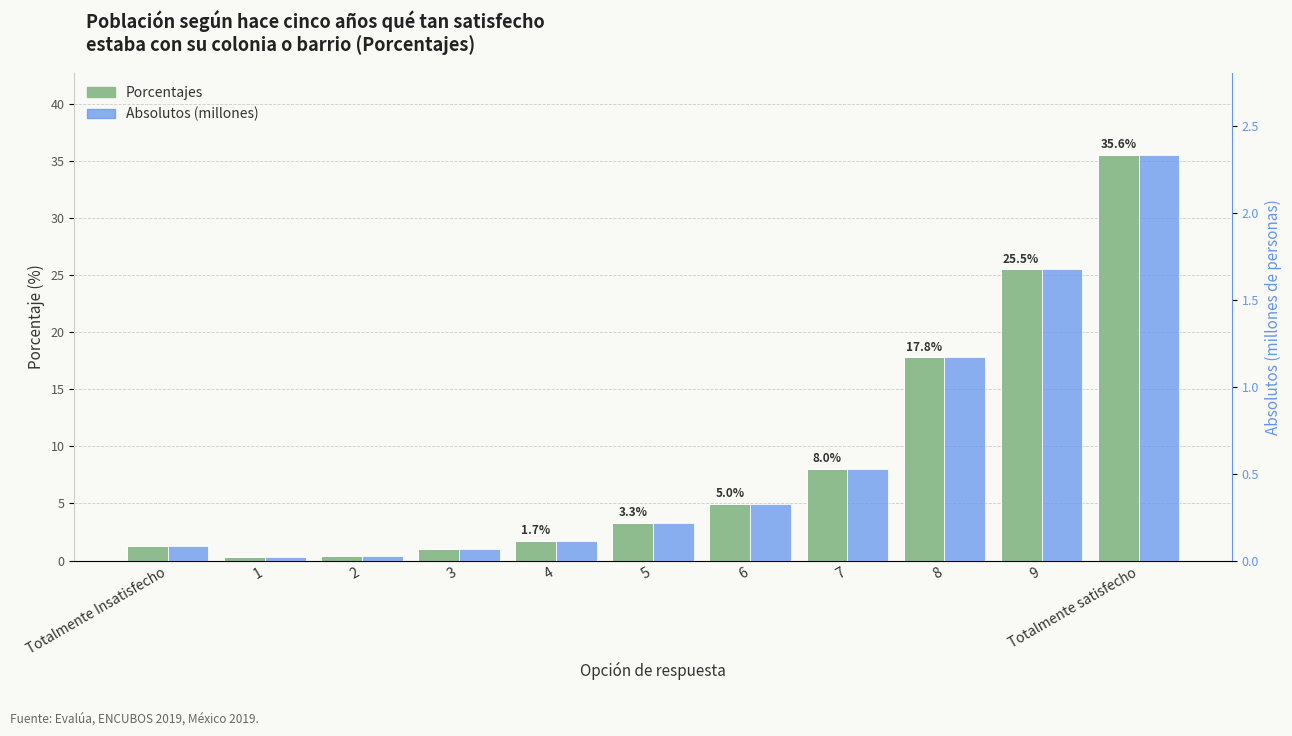

What is the label of the 6th bar from the left?

5